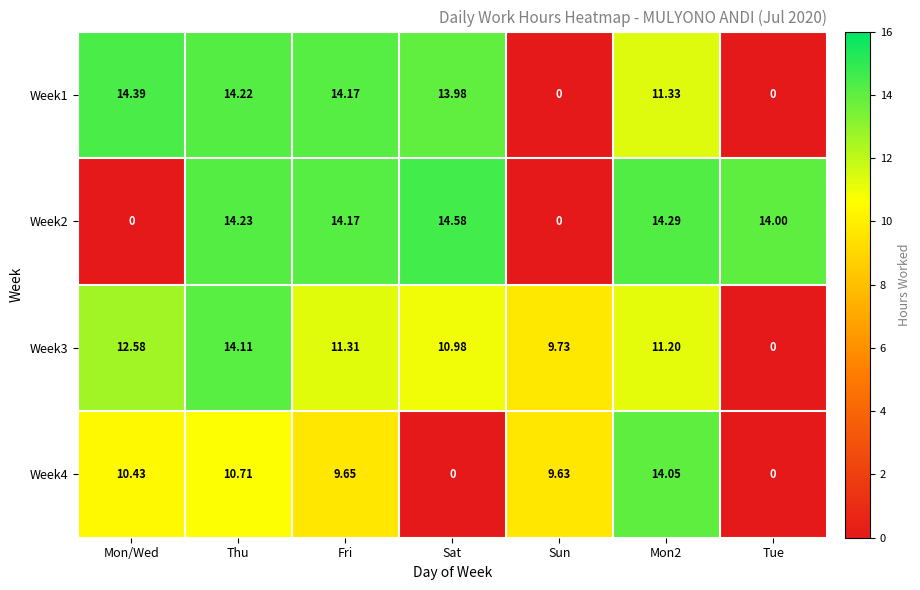

Where does the Week3 series first go above 11?

Mon/Wed